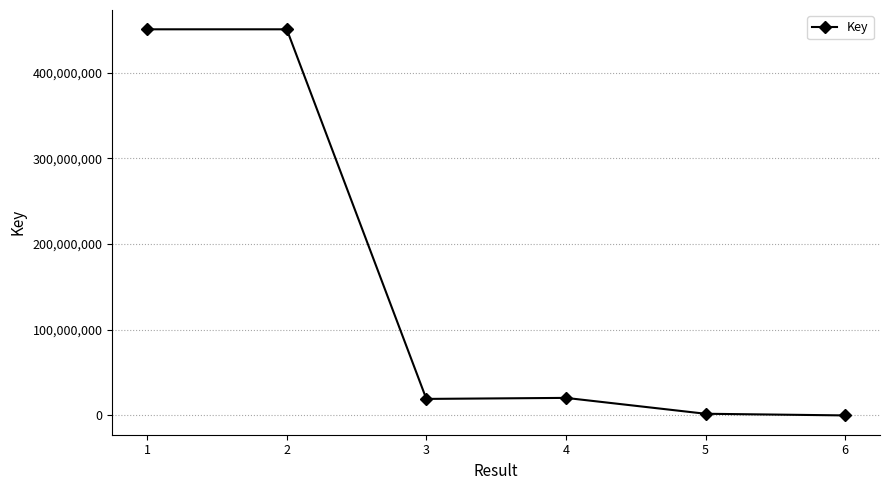

What is the maximum value shown in the chart?

450738215